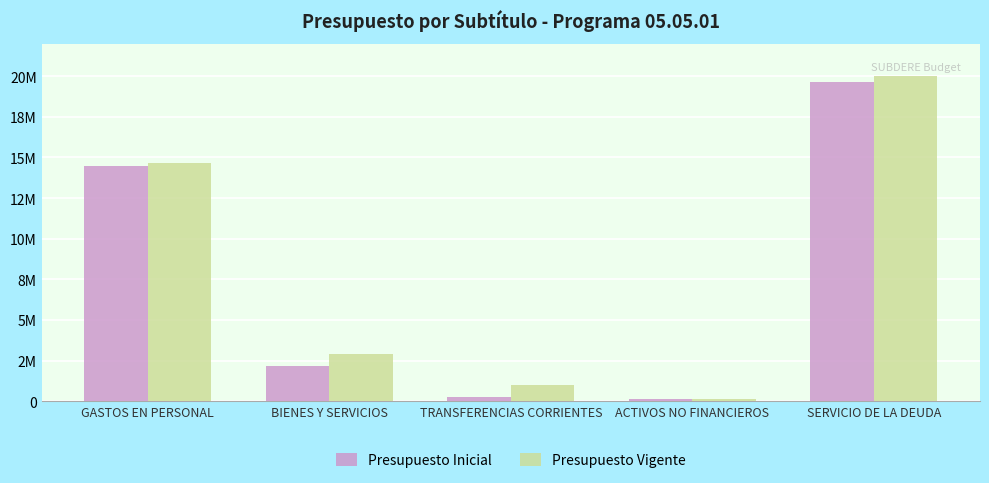

What value does the Presupuesto Vigente series have at ACTIVOS NO FINANCIEROS, to the nearest 10?

162300